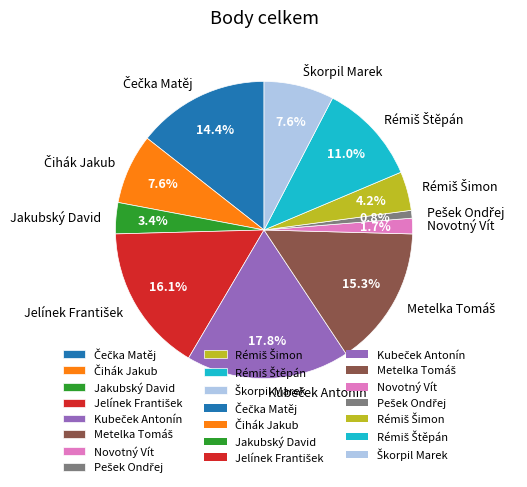

Does any single category account for the majority?

No